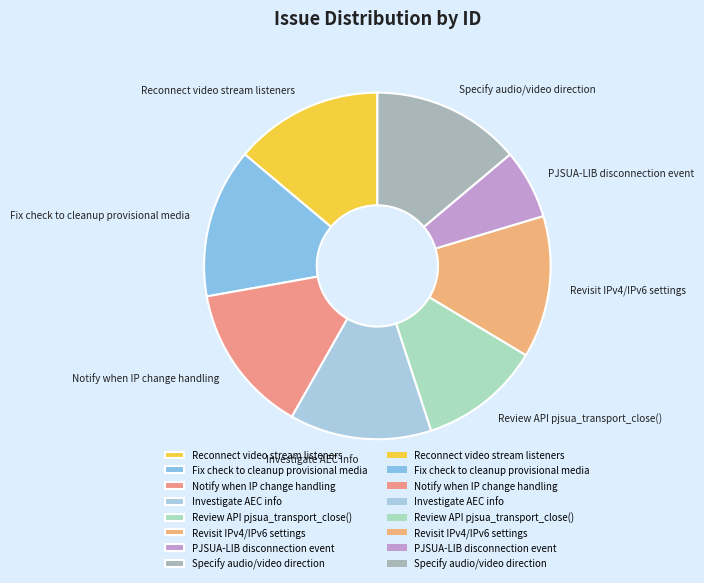

The PJSUA-LIB disconnection event slice represents 18% of the pie. True or false?

False